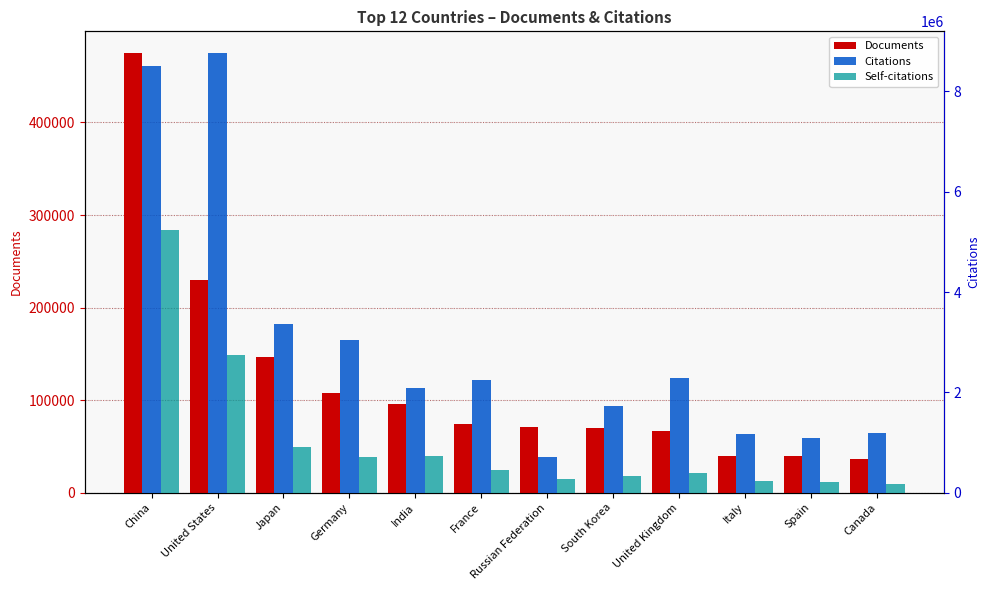

List the labels in order of Documents value, largest first.

China, United States, Japan, Germany, India, France, Russian Federation, South Korea, United Kingdom, Italy, Spain, Canada